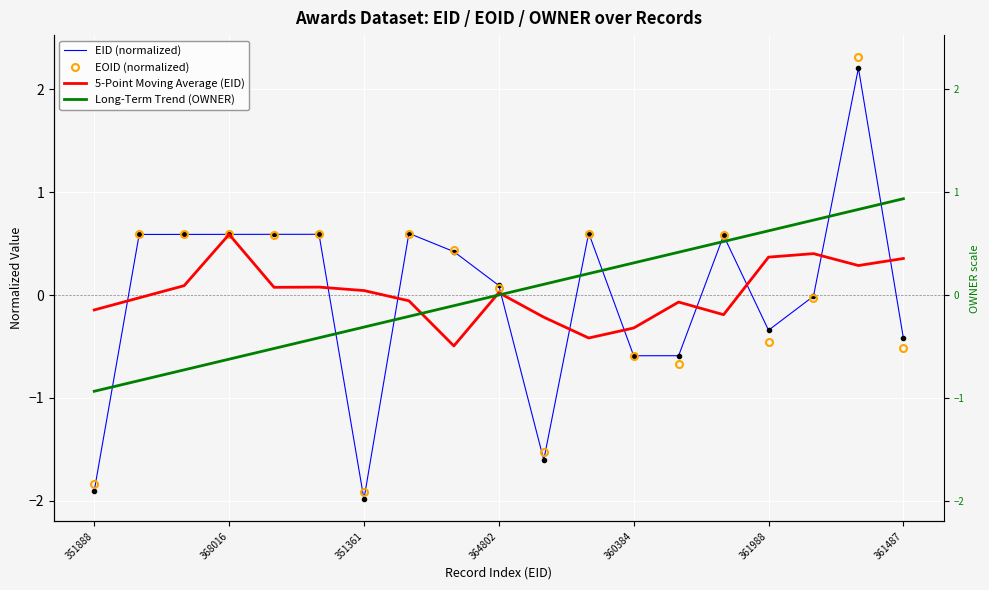

Which series ends up on top after the final intersection of 5-Point Moving Average (EID) and Long-Term Trend (OWNER)?

Long-Term Trend (OWNER)